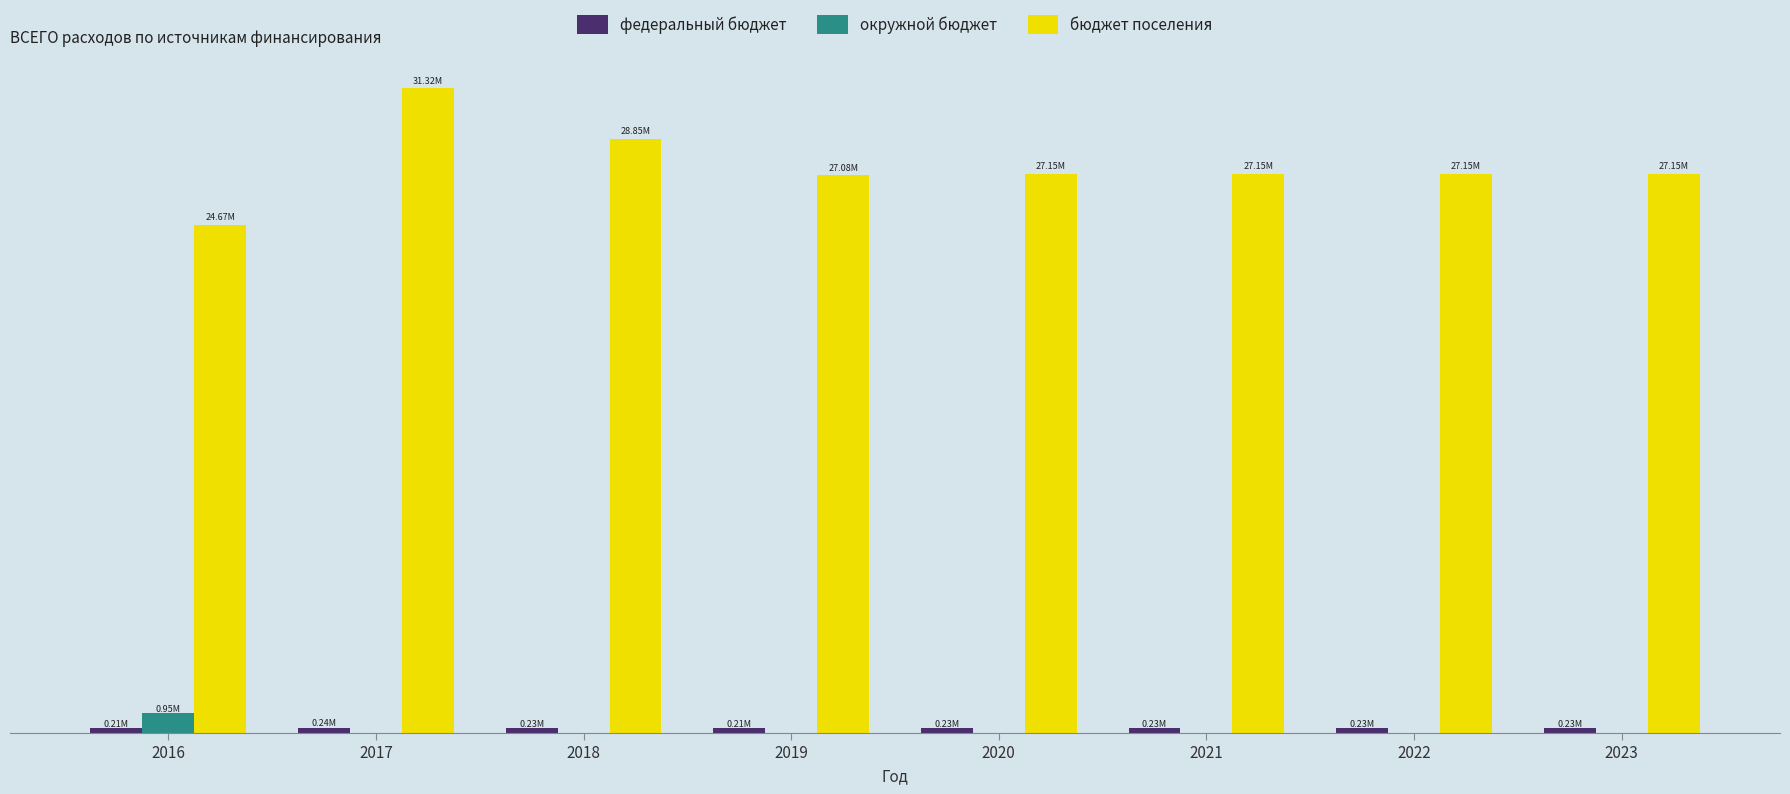

The федеральный бюджет series shows 214000.0 at 2019. True or false?

True